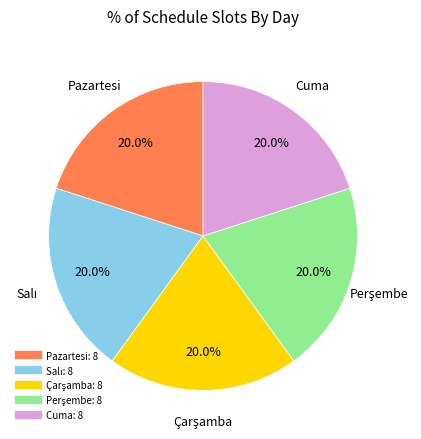

How many slices are in this pie chart?

5